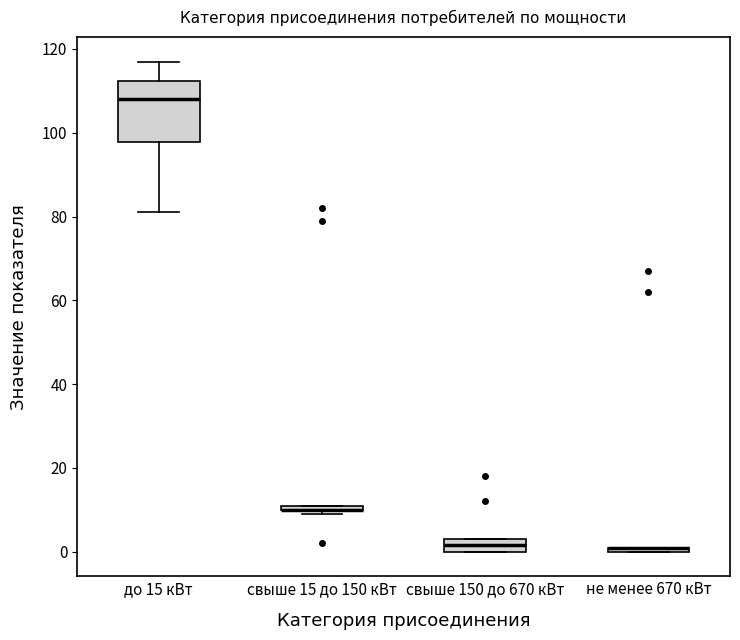

Which box is the tallest, from its lower edge to its upper edge?

до 15 кВт